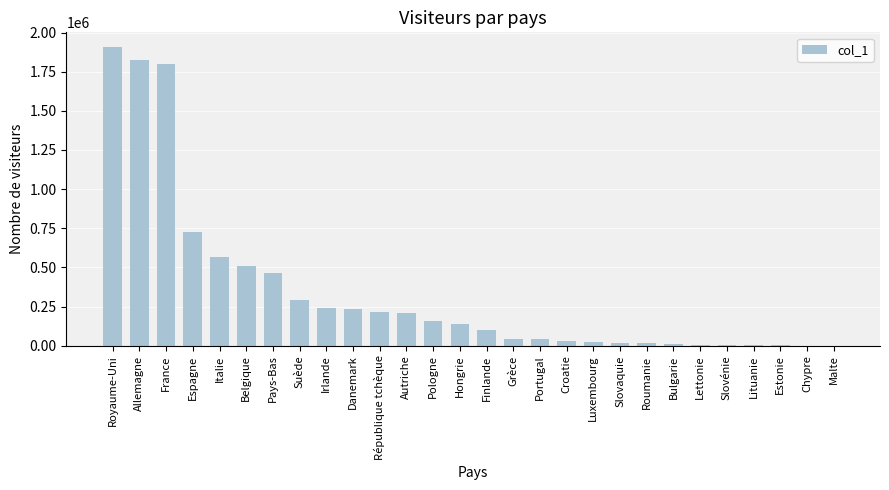

What is the maximum value shown in the chart?

1905988